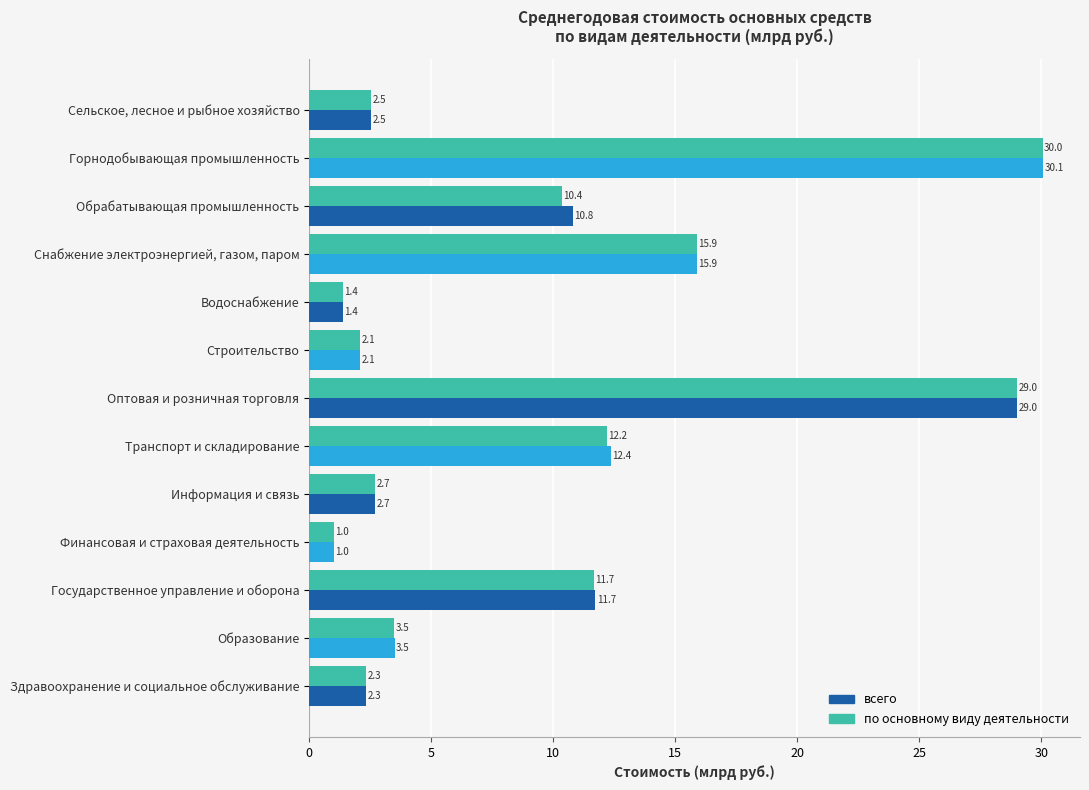

The по основному виду деятельности series shows 3.7 at Строительство. True or false?

False